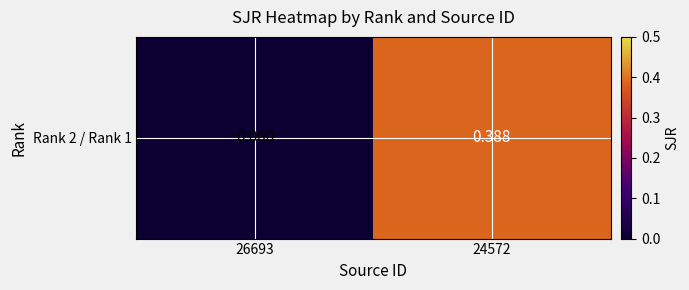

List the labels in order of value, smallest first.

26693, 24572